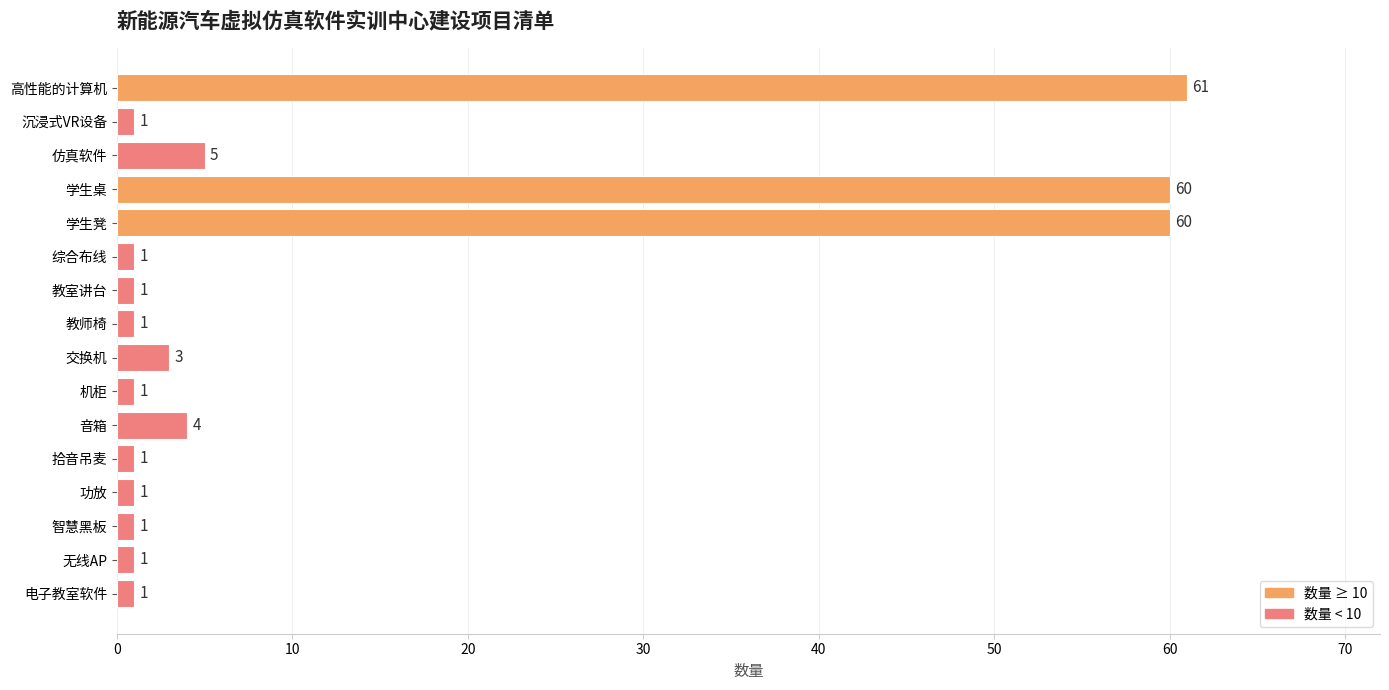

What is the change in value from 音箱 to 无线AP?

-3